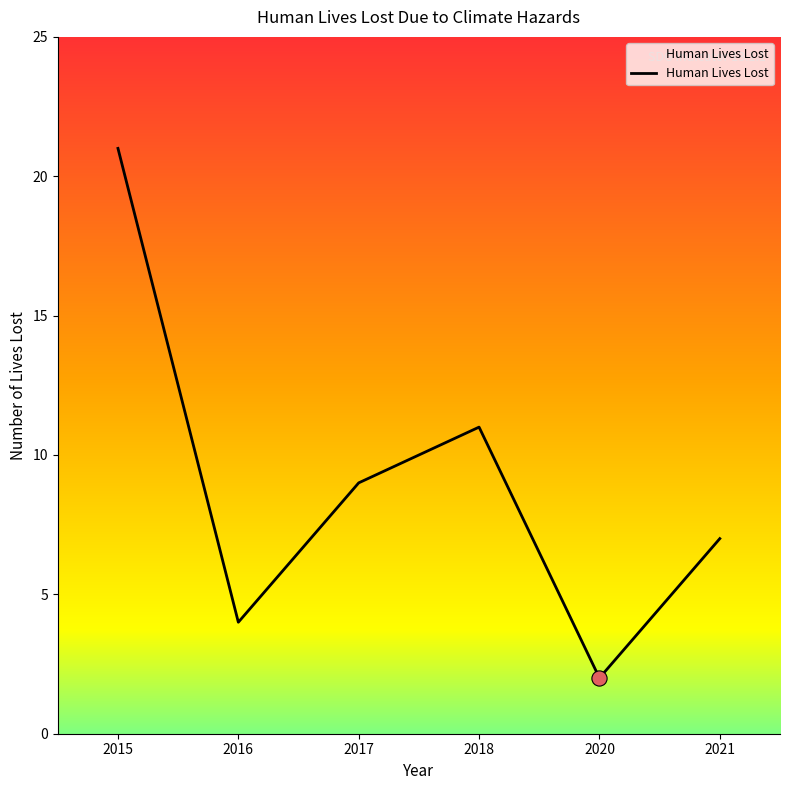

What is the change in value from 2018 to 2021?

-4